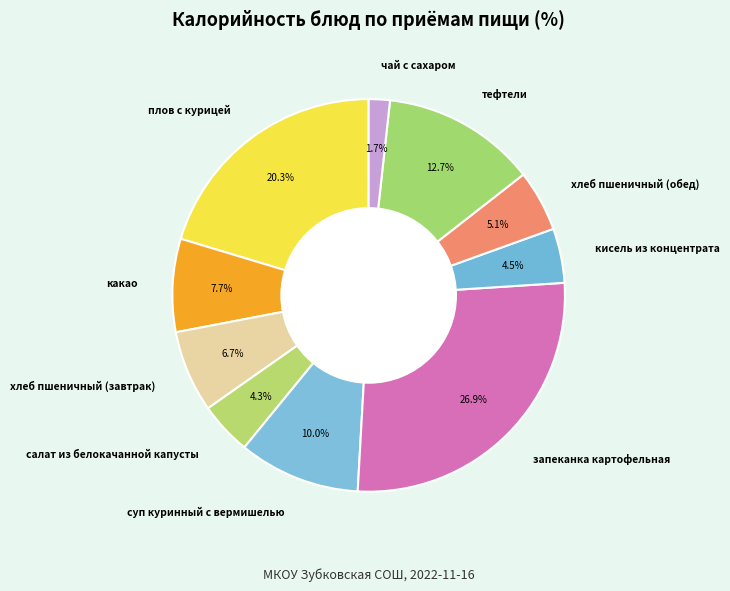

To the nearest percent, what is the difference between the плов с курицей and суп куринный с вермишелью slice percentages?

10%